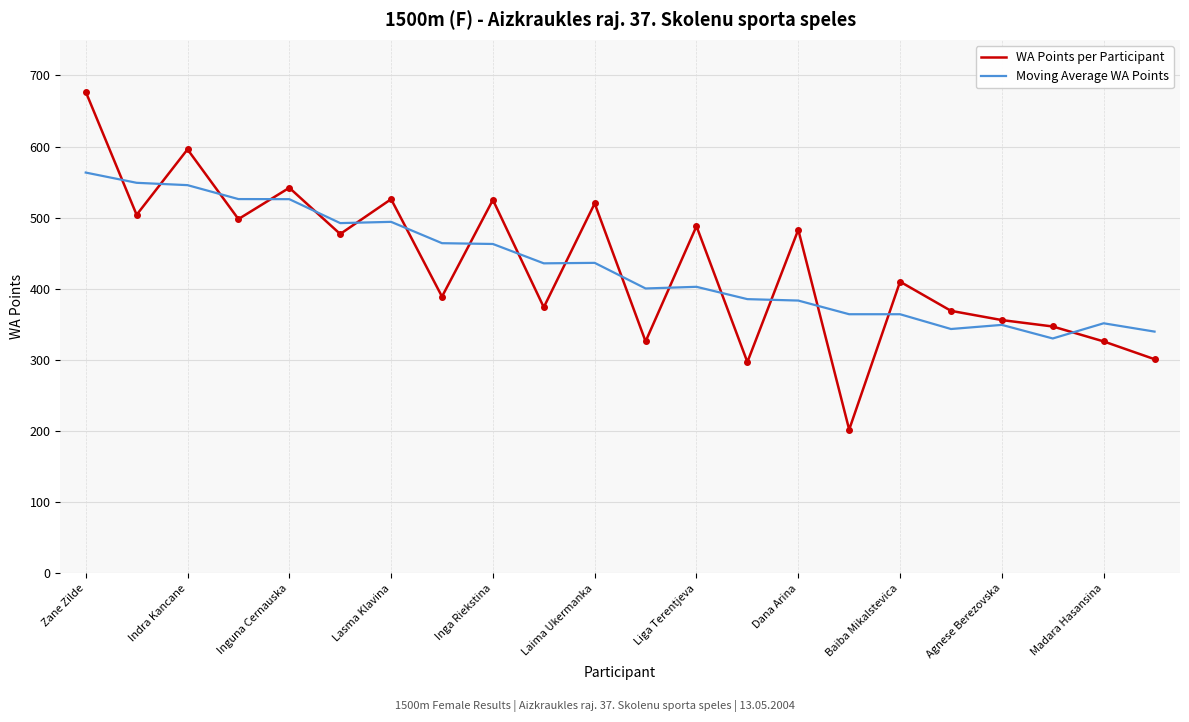

In WA Points per Participant, how many points are higher than both neighbors (excluding endpoints)?

8